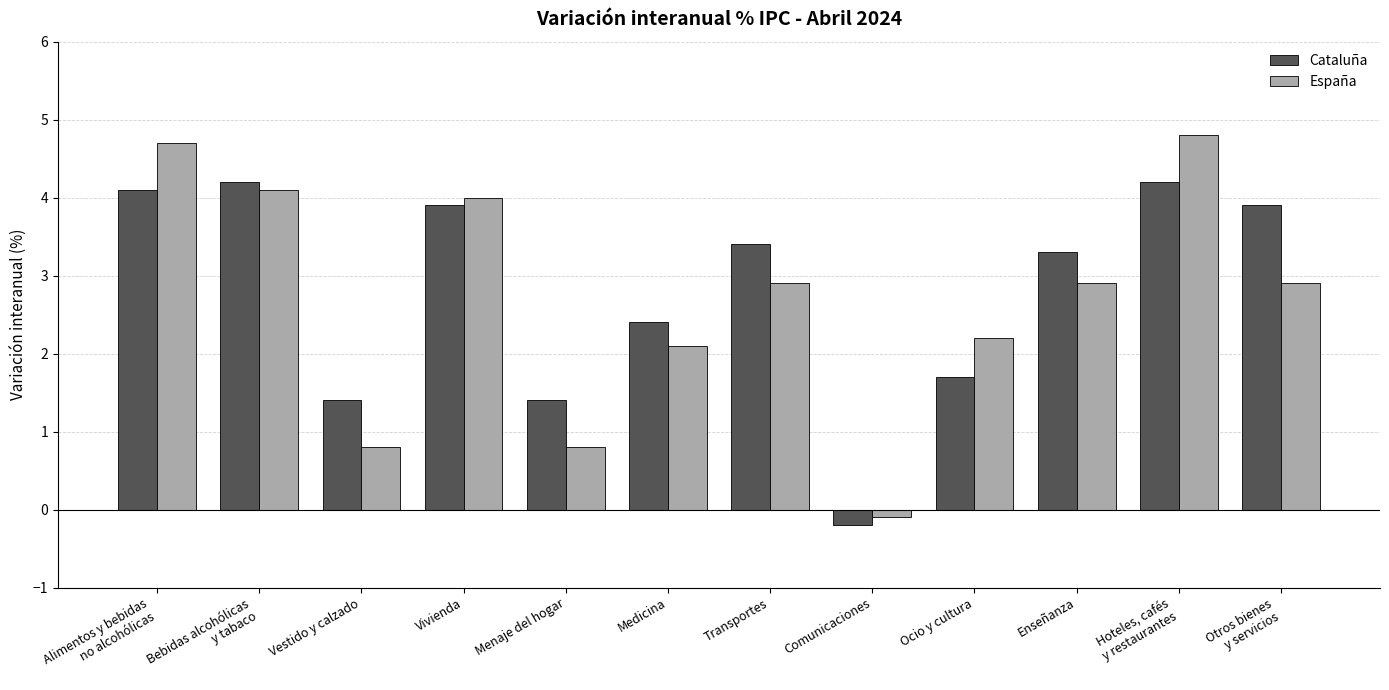

Does the chart contain stacked bars?

No